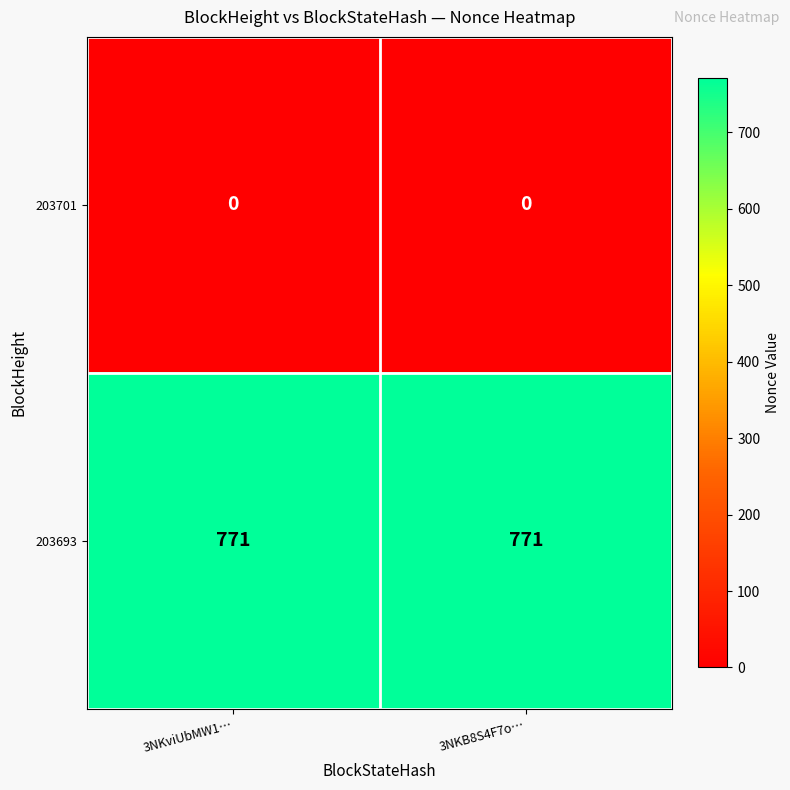

Reading left to right, extract all data points from this chart.

203701: 3NKviUbMW1…=0	3NKB8S4F7o…=0
203693: 3NKviUbMW1…=771	3NKB8S4F7o…=771